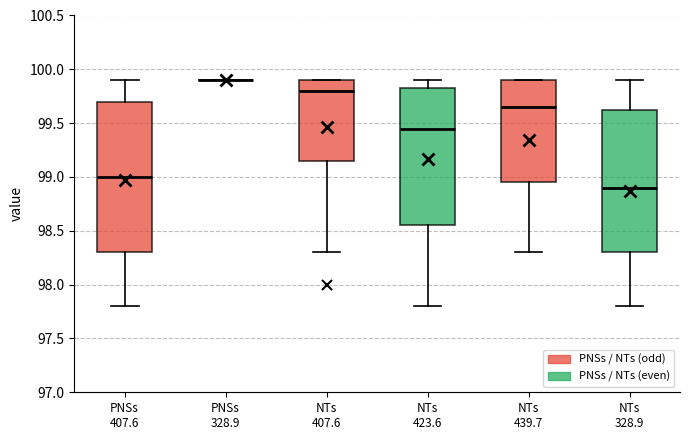

Reading left to right, transcribe this box plot: for each box, give where its median line is, the range the box spans, and where its two whiskers end, as read against the y-axis. The values are not printed on the chart, so give them approximately, as read against the axis.

PNSs 407.6: median 99.00, box 98.30 to 99.70, whiskers 97.80 to 99.90
PNSs 328.9: box collapsed to a line at 99.90, whiskers 99.90 to 99.90
NTs 407.6: median 99.80, box 99.15 to 99.90, whiskers 98.30 to 99.90
NTs 423.6: median 99.45, box 98.55 to 99.85, whiskers 97.80 to 99.90
NTs 439.7: median 99.65, box 98.95 to 99.90, whiskers 98.30 to 99.90
NTs 328.9: median 98.90, box 98.30 to 99.65, whiskers 97.80 to 99.90